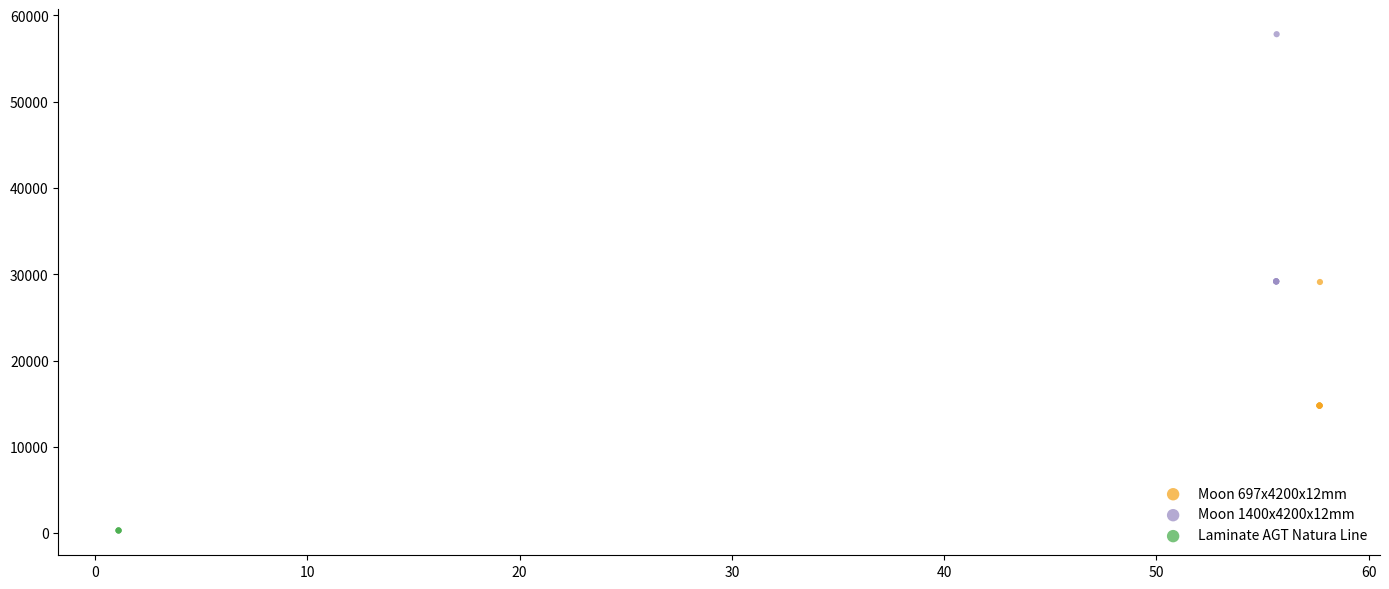

Which series reaches the maximum Y coordinate?

Moon 1400x4200x12mm